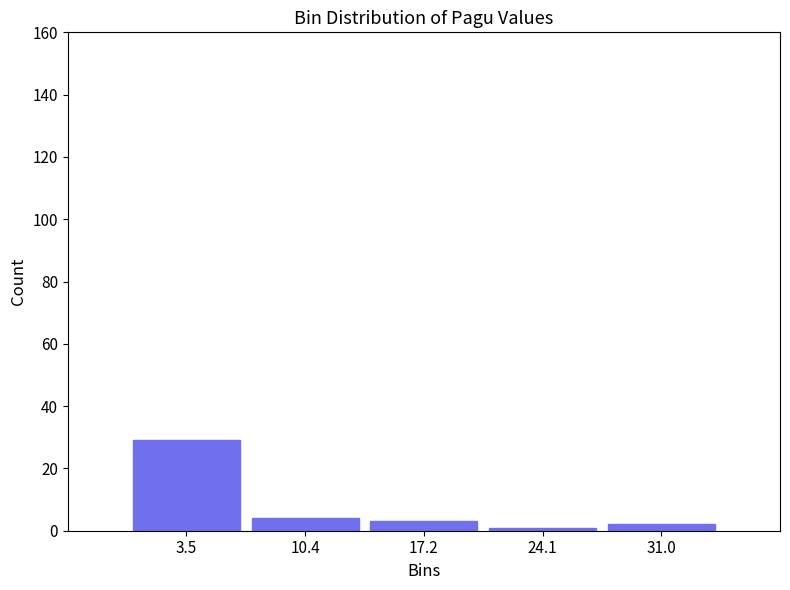

How tall is the bar that spans 0 to 7 on the x-axis? Neither the bar edges nor the heights are printed on the chart, so give them approximately, as read against the axes.

30